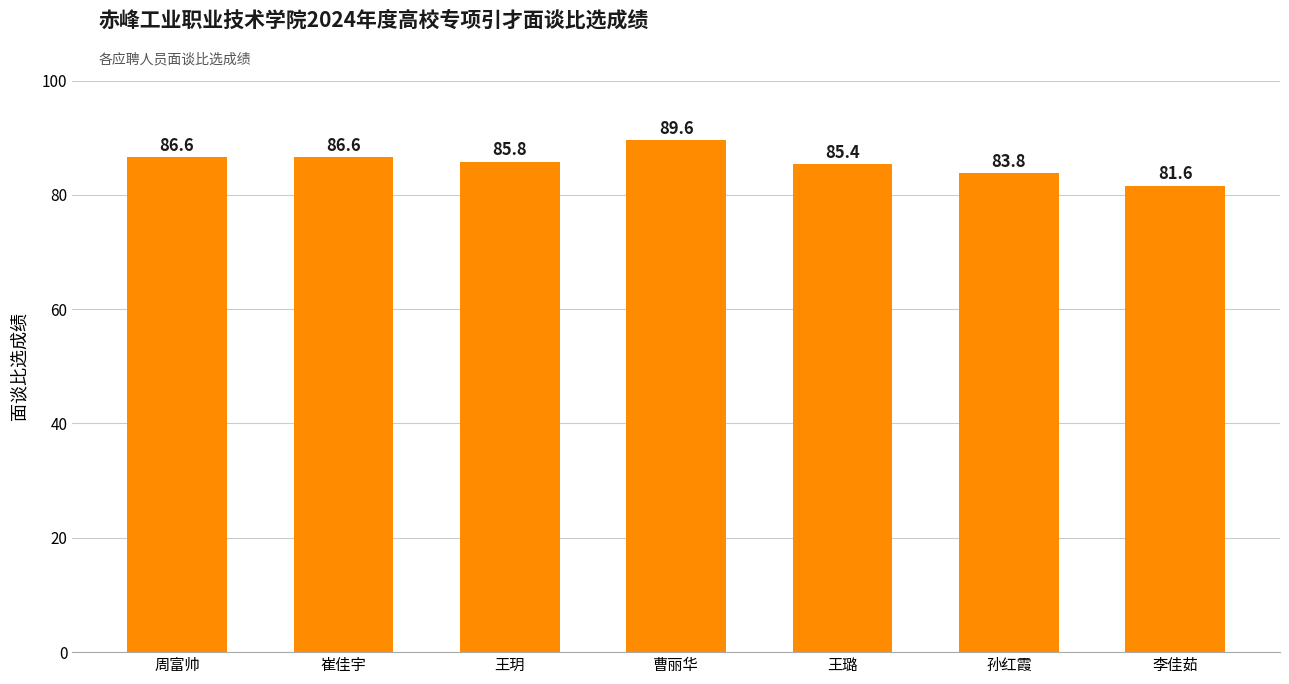

Between 王璐 and 王玥, which is larger?

王玥